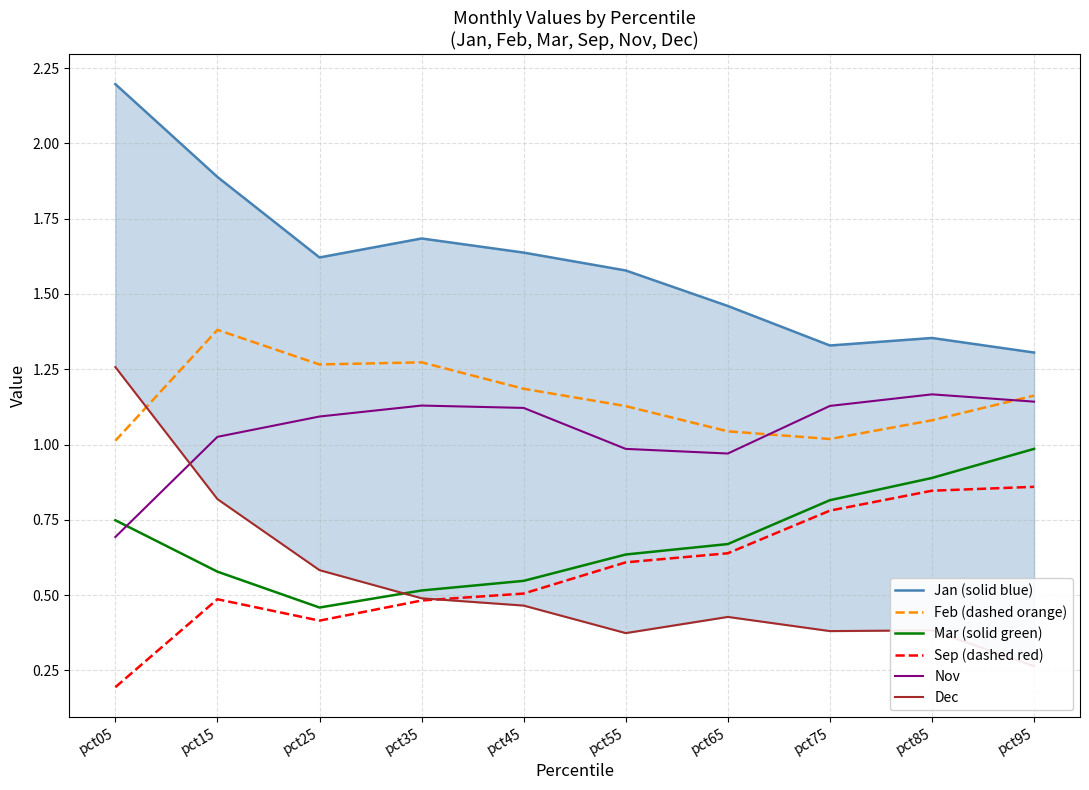

At which category does Dec reach its first local valley?

pct55